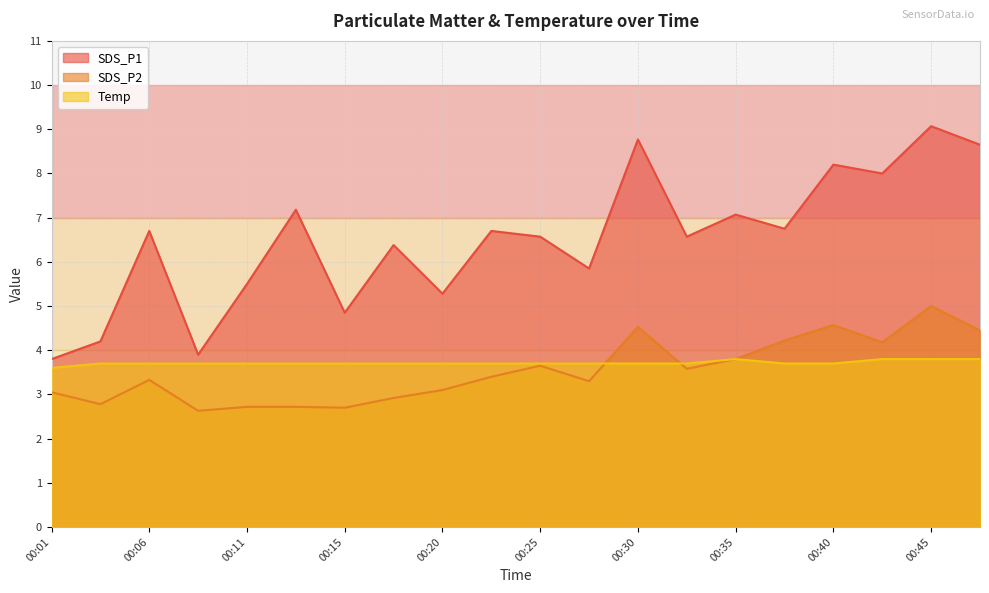

How many data points in SDS_P2 are less than 3?

6